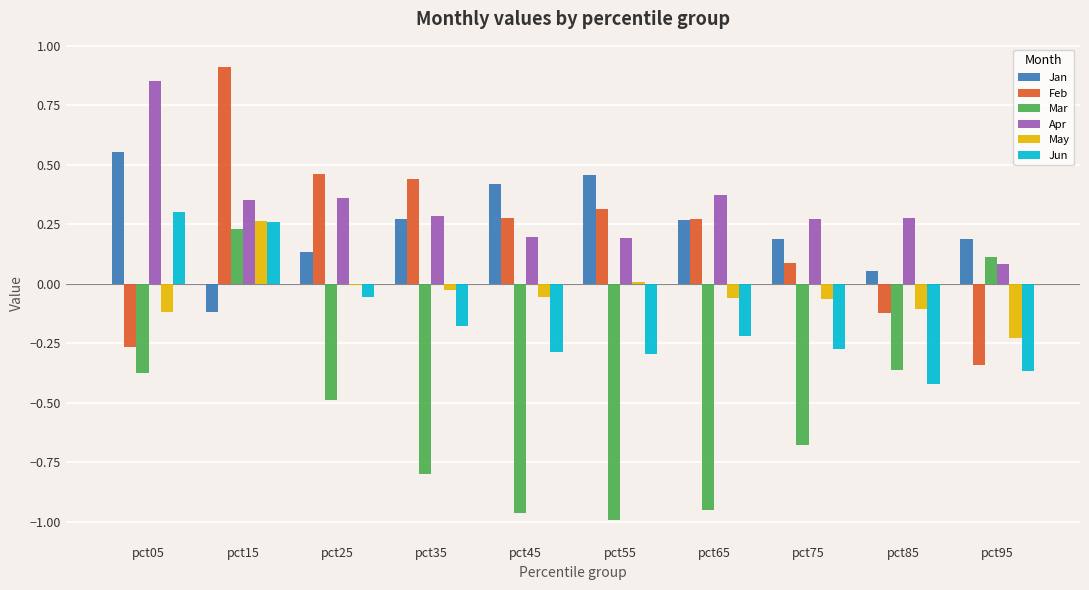

Between pct45 and pct95, which series saw the biggest shift?

Mar